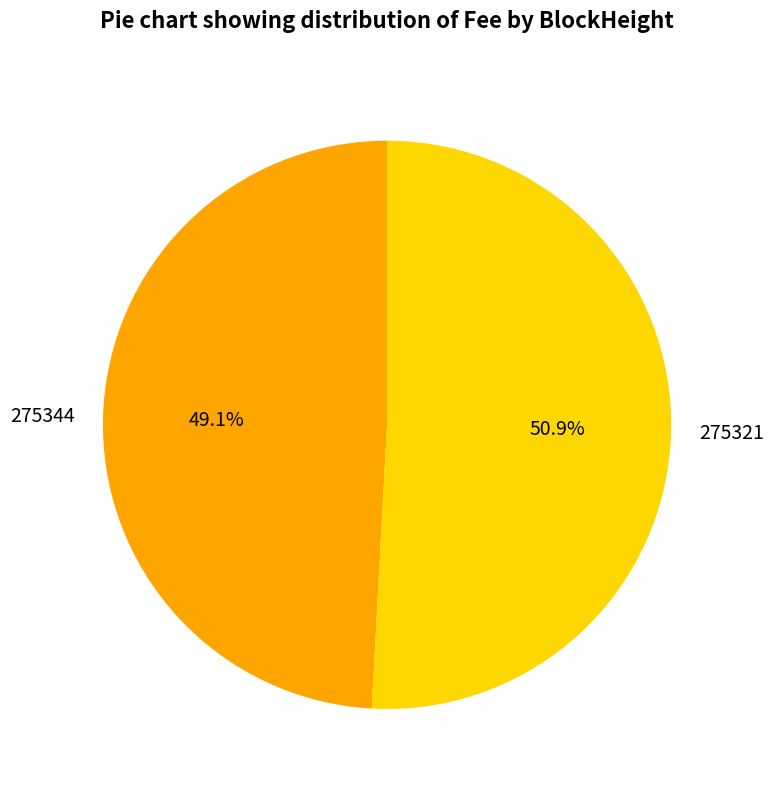

Is it true that 275321 is 37% of the pie?

False